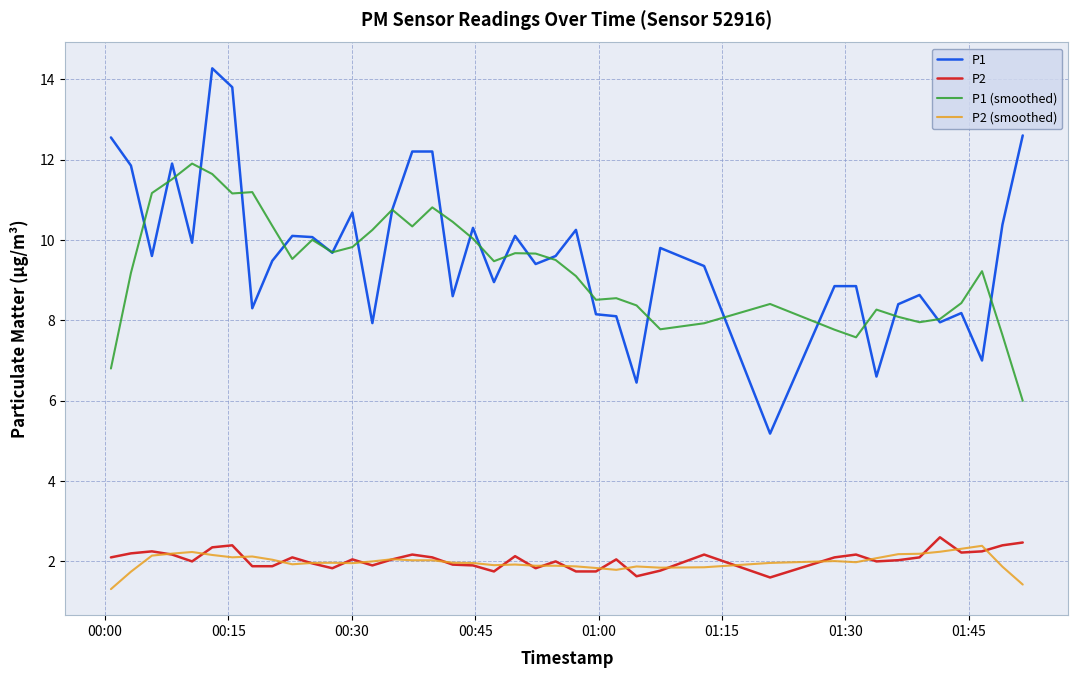

True or false: P2 (smoothed) and P1 cross at least once.

False